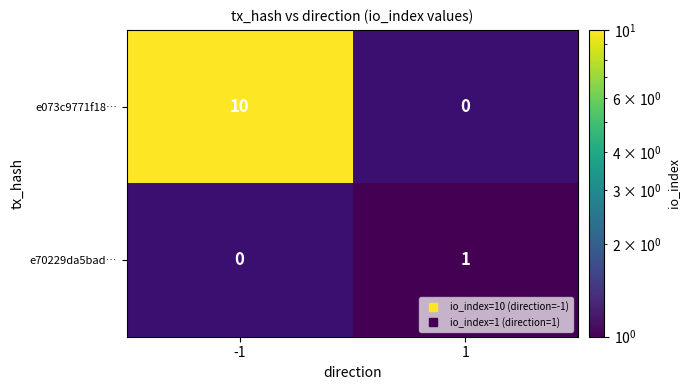

Rank the series by their maximum value, from highest to lowest.

e073c9771f18…, e70229da5bad…